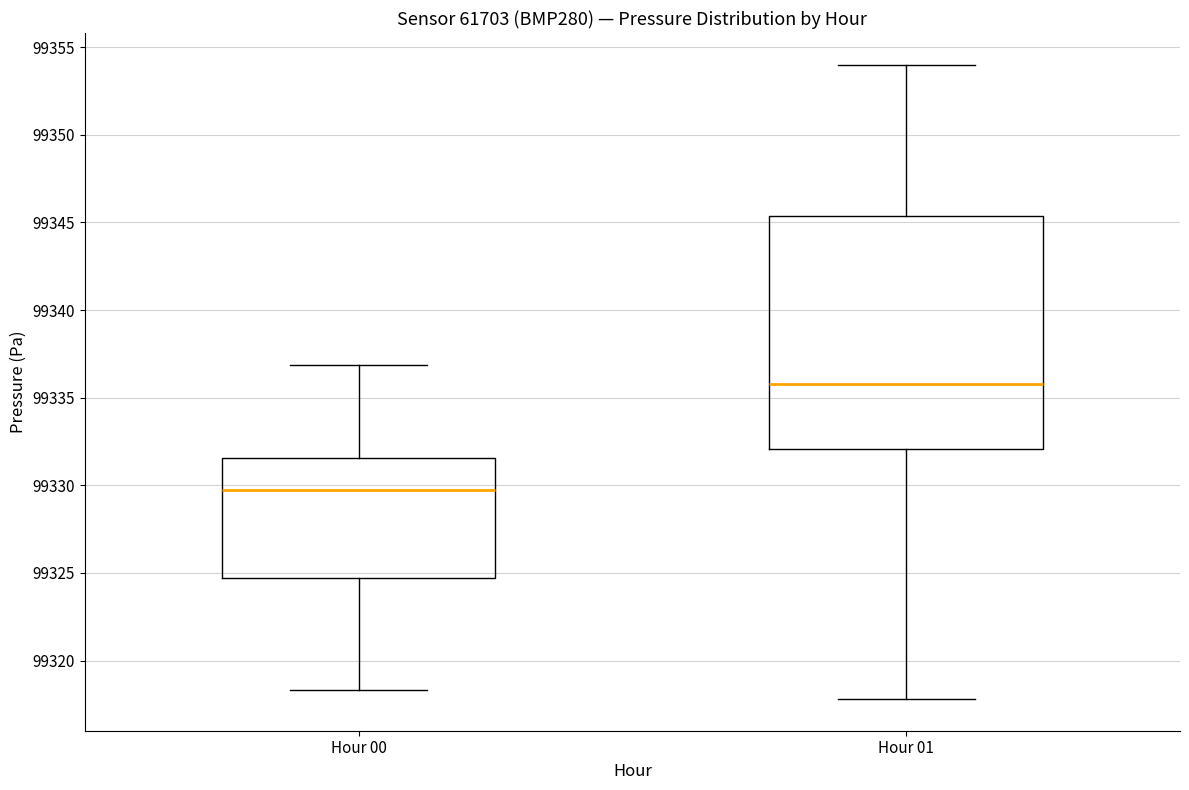

Which box has the lowest median line?

Hour 00